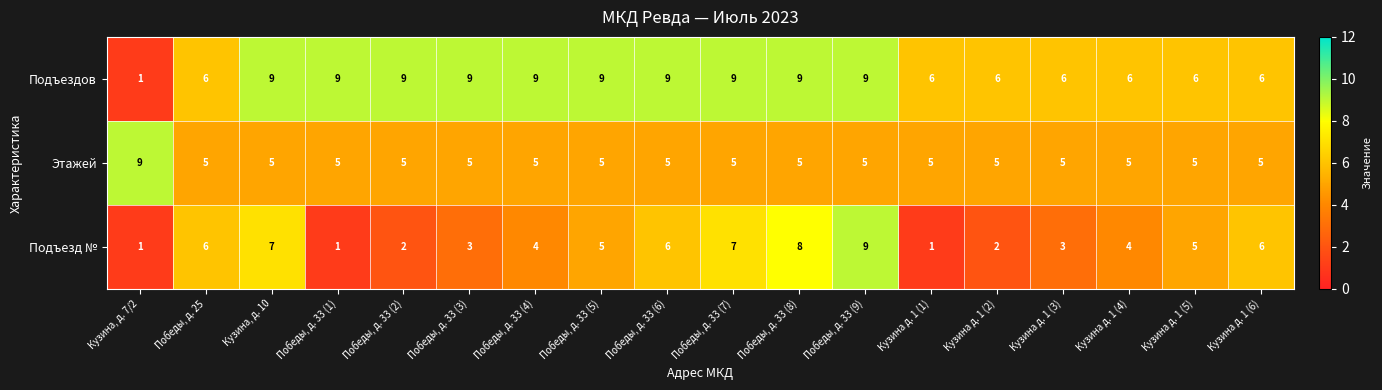

List the series in order of their overall mean, highest first.

Подъездов, Этажей, Подъезд №